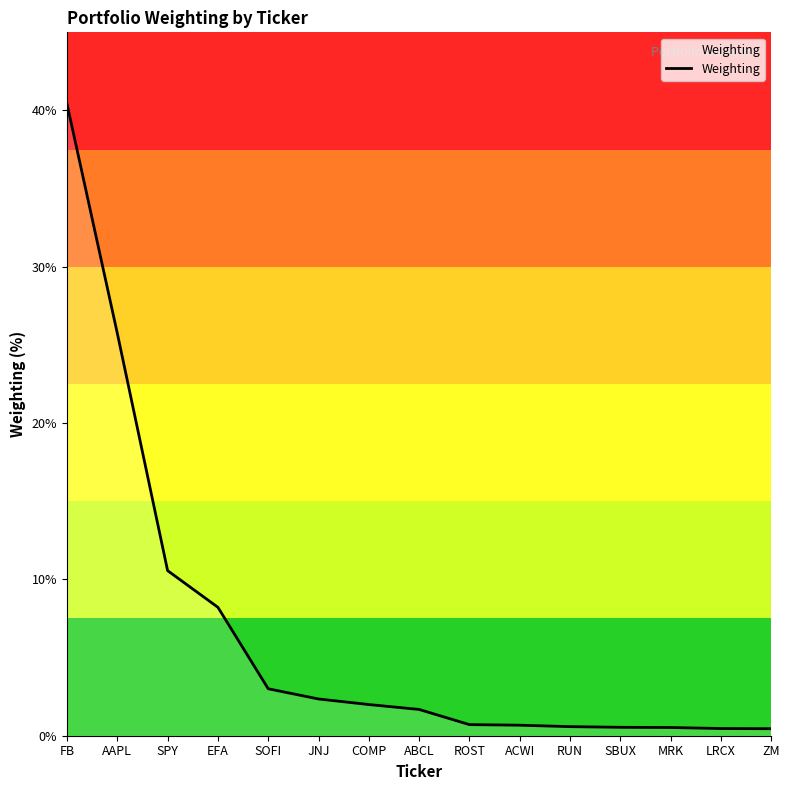

What is the difference between the maximum and minimum values?

40.0